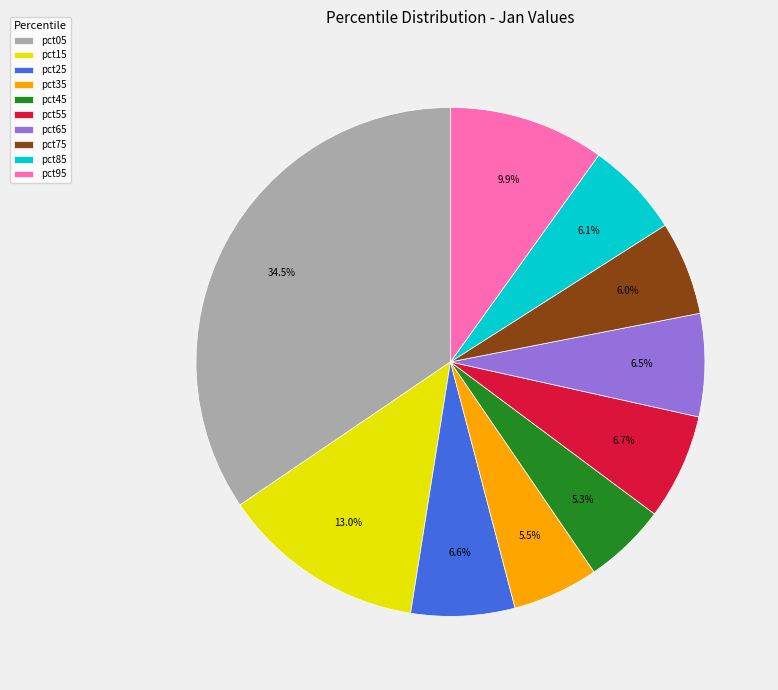

To the nearest percent, what is the combined percentage of pct35 and pct55?

12%